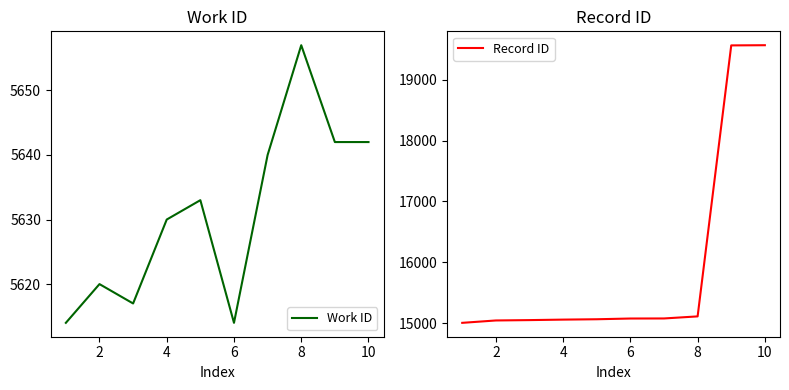

What is the maximum value for Work ID?

5657